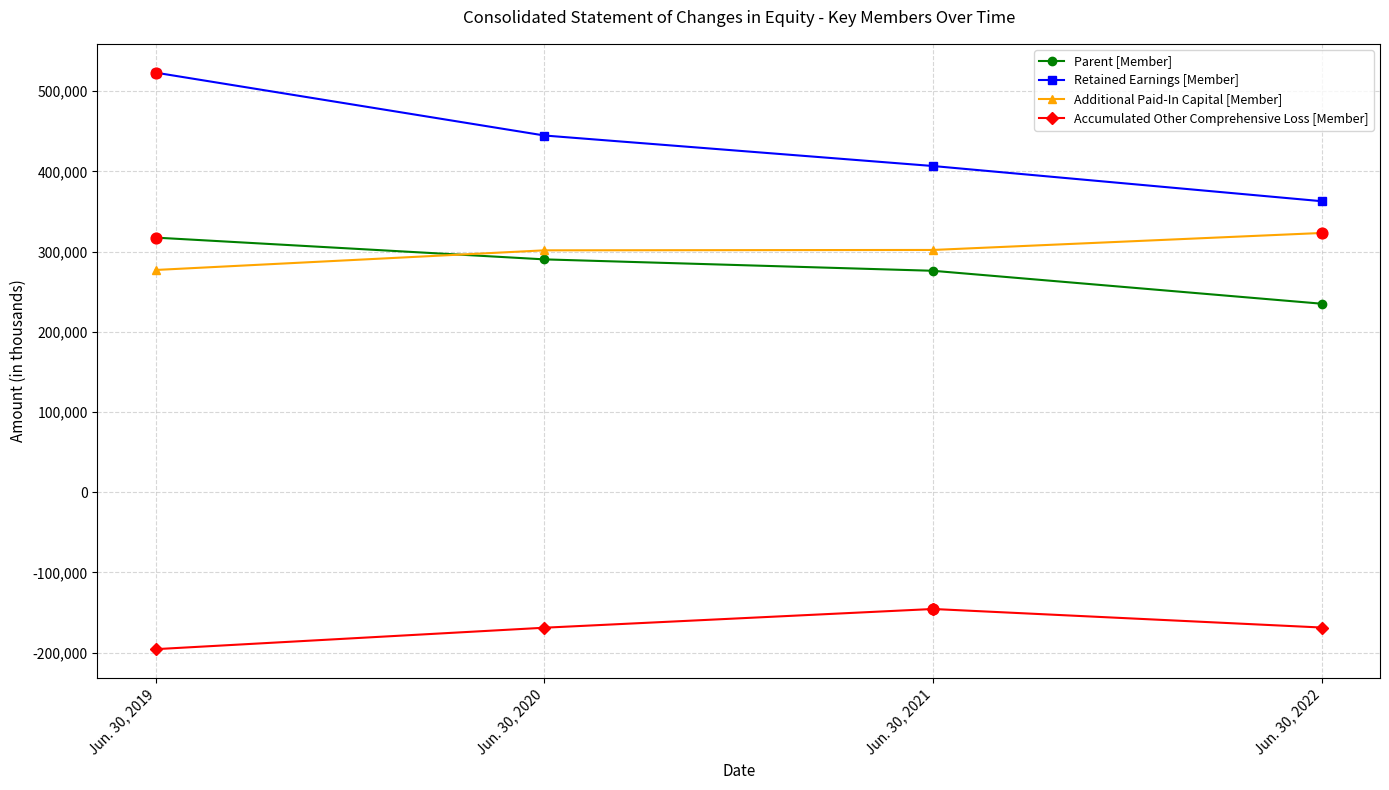

What is the difference between the highest and lowest values at Jun. 30, 2020?

613745